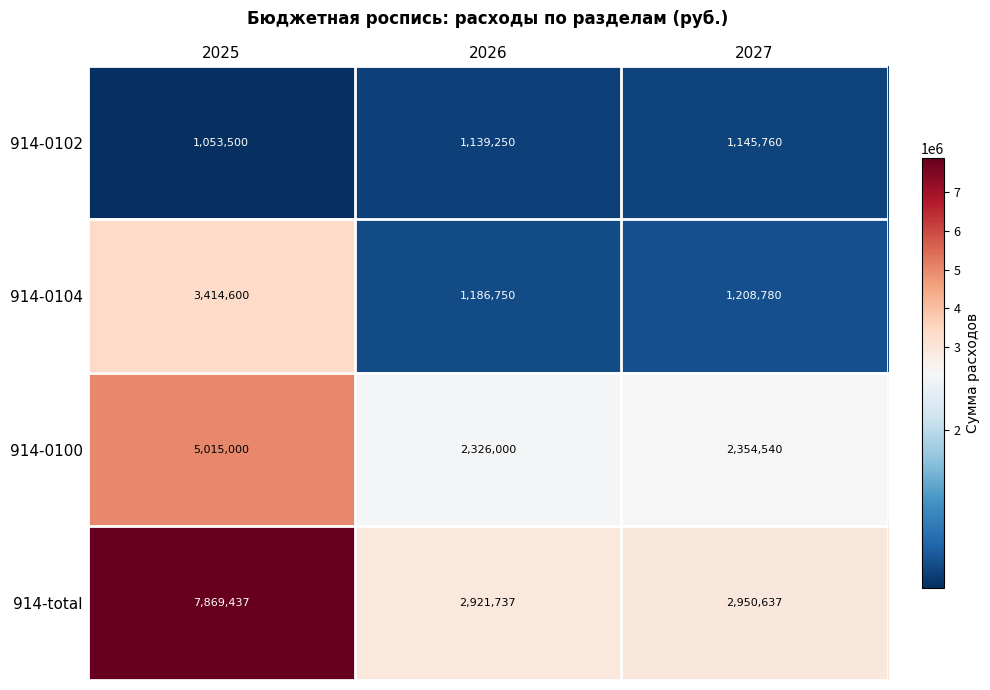

What is the difference between the maximum and minimum values in the 914-0100 series?

2689000